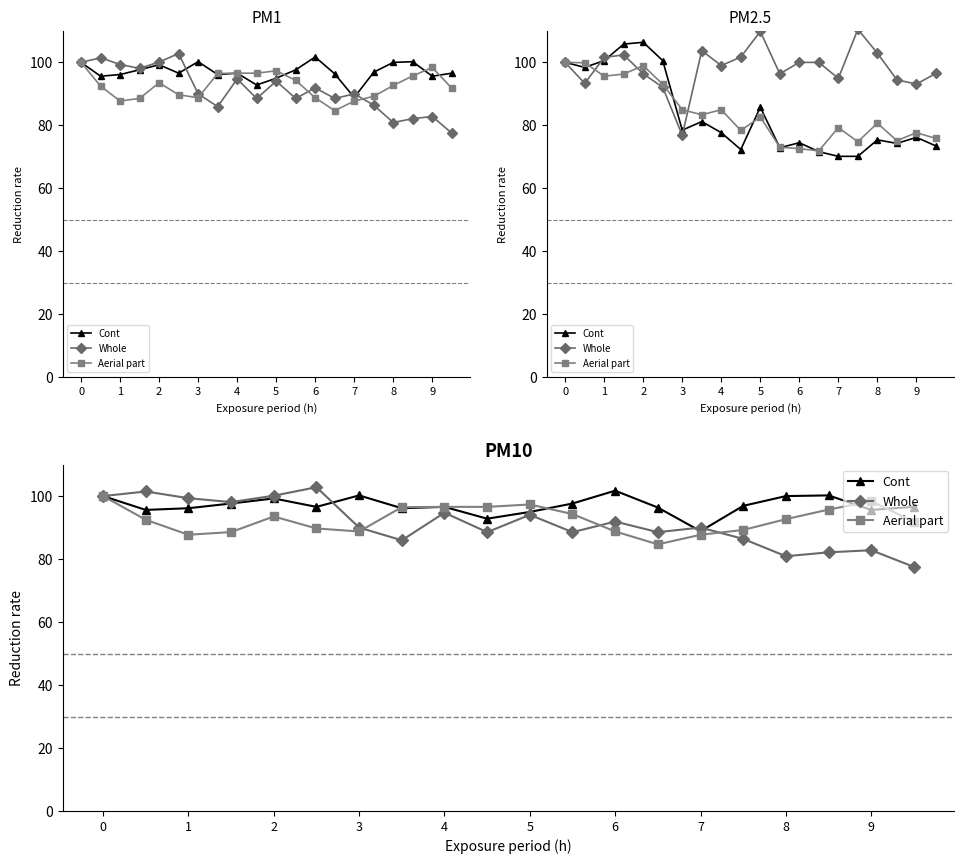

What is the value of the Whole point at the 13th from the left?

91.9